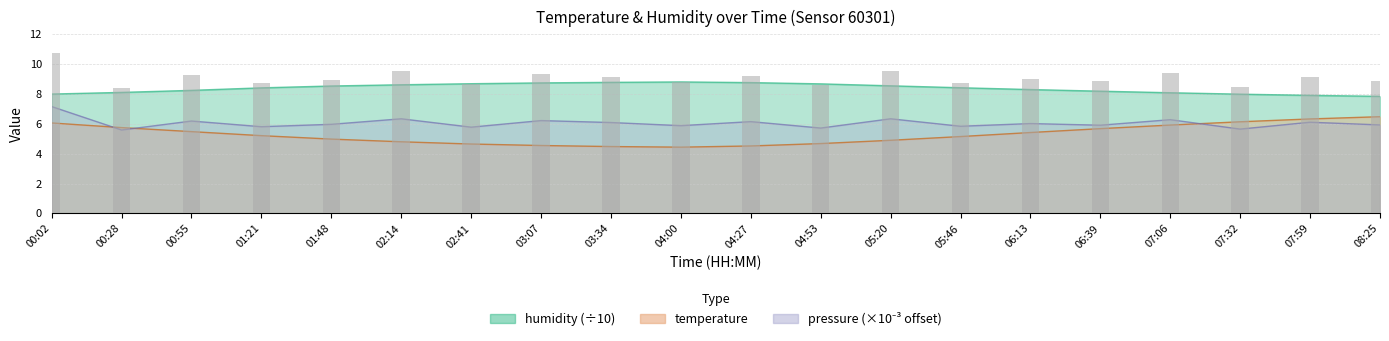

What is the minimum value for temperature?

4.4